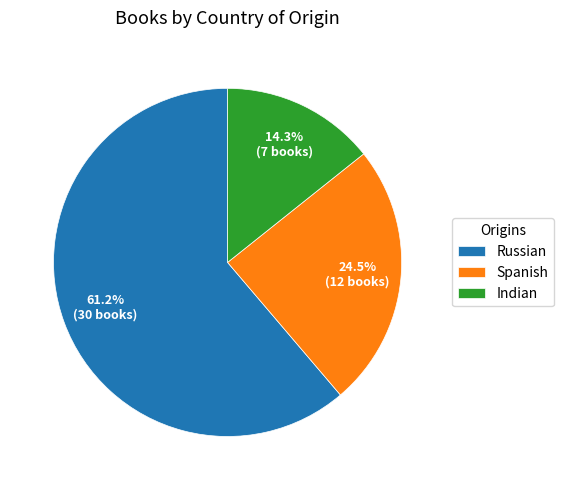

Is it true that Indian is 27% of the pie?

False